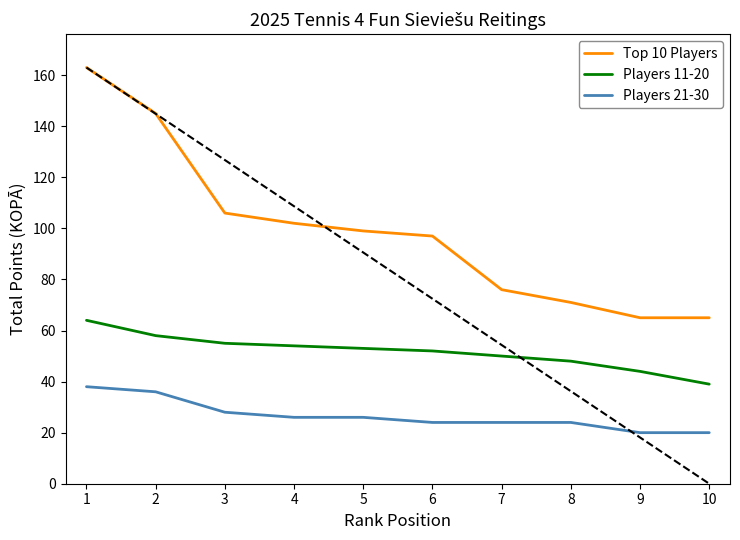

Reading left to right, extract all data points from this chart.

Top 10 Players: 163	145	106	102	99	97	76	71	65	65
Players 11-20: 64	58	55	54	53	52	50	48	44	39
Players 21-30: 38	36	28	26	26	24	24	24	20	20